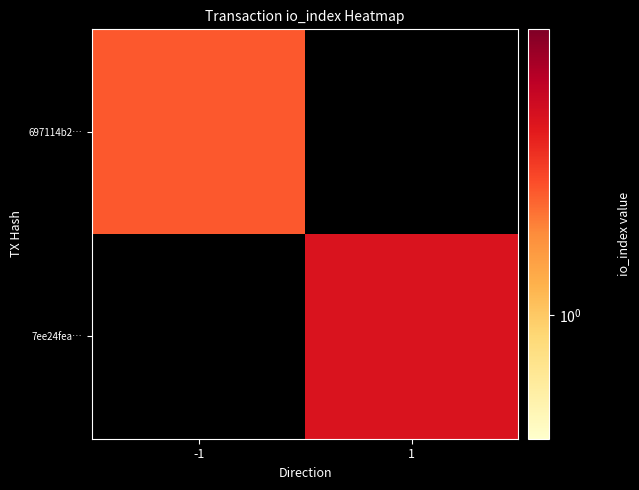

Between 1 and -1, which is larger?

-1